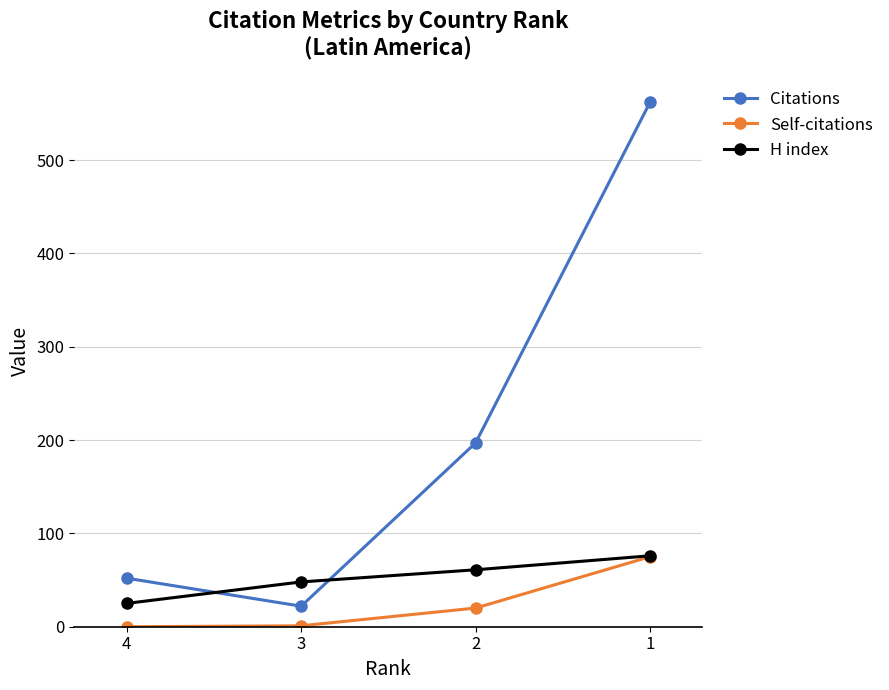

Between 4 and 2, which series saw the biggest shift?

Citations